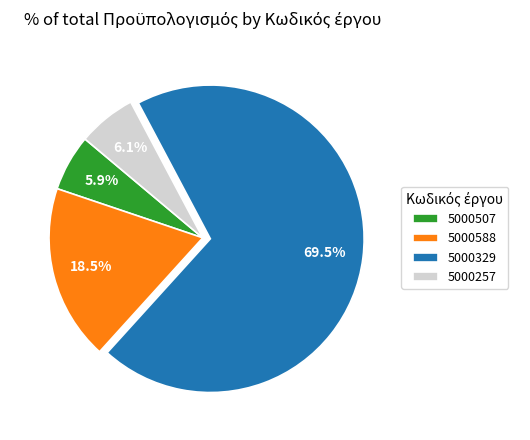

Count the number of slices in the pie.

4